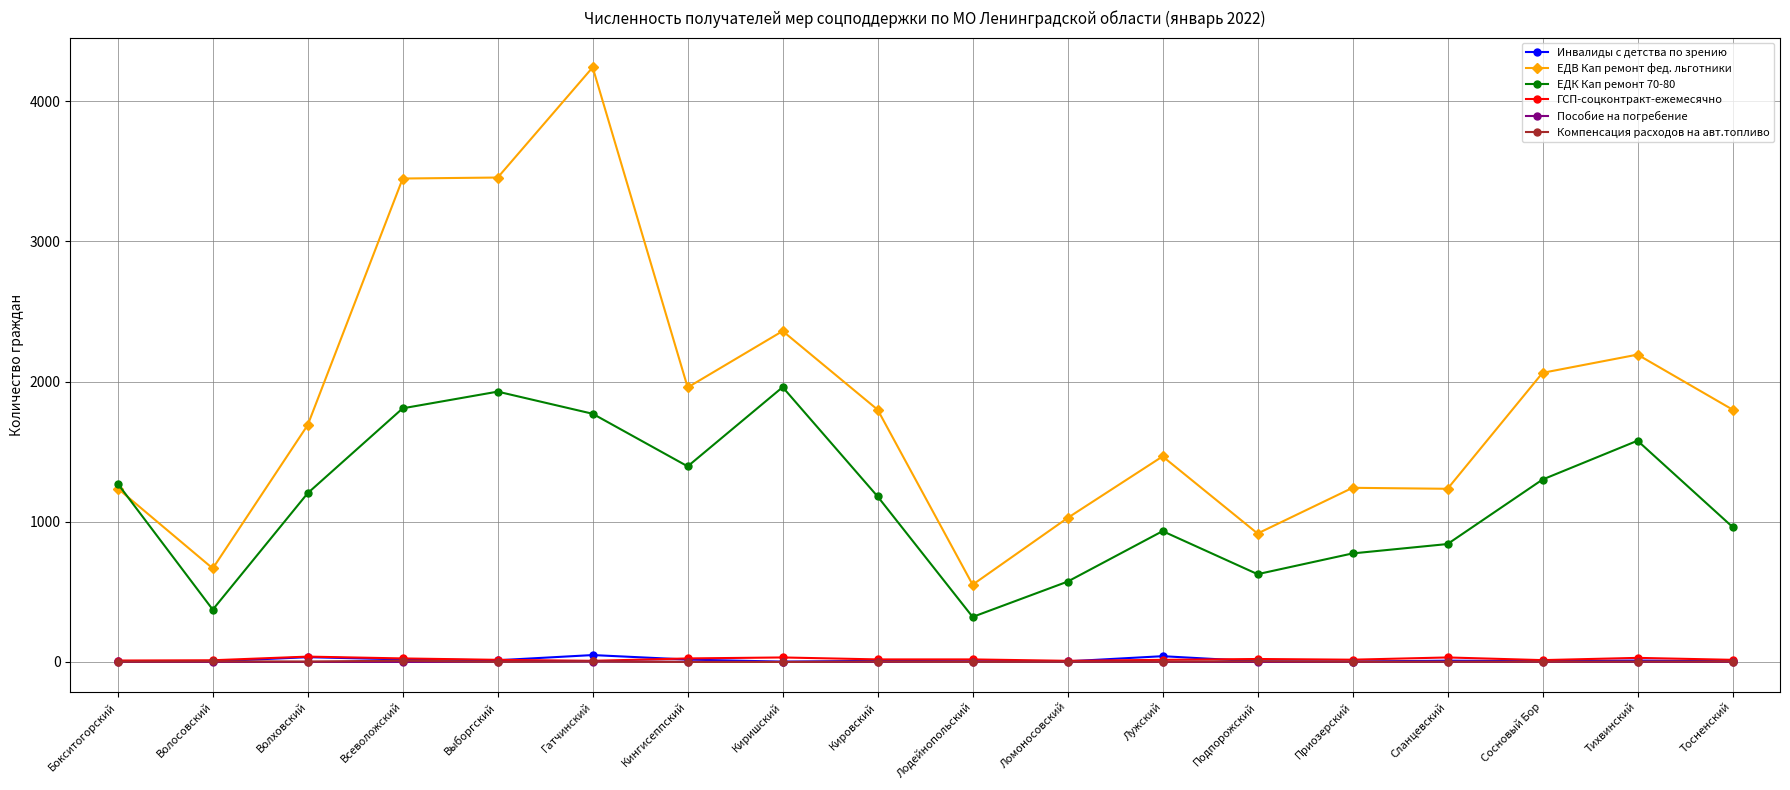

How many series are shown in this chart?

6